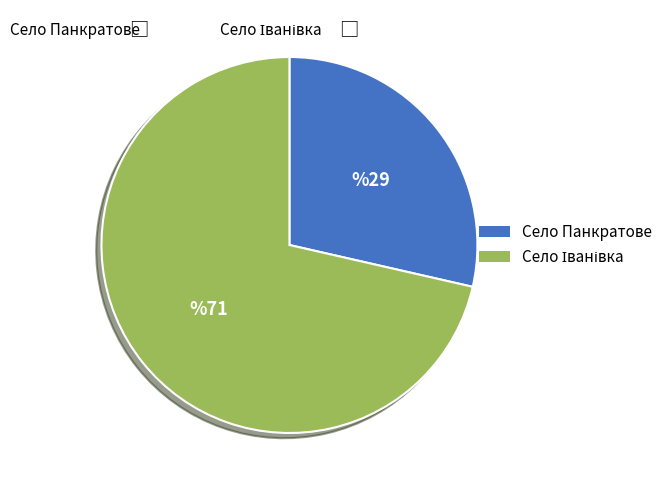

Is it true that Село Панкратове is 29% of the pie?

True